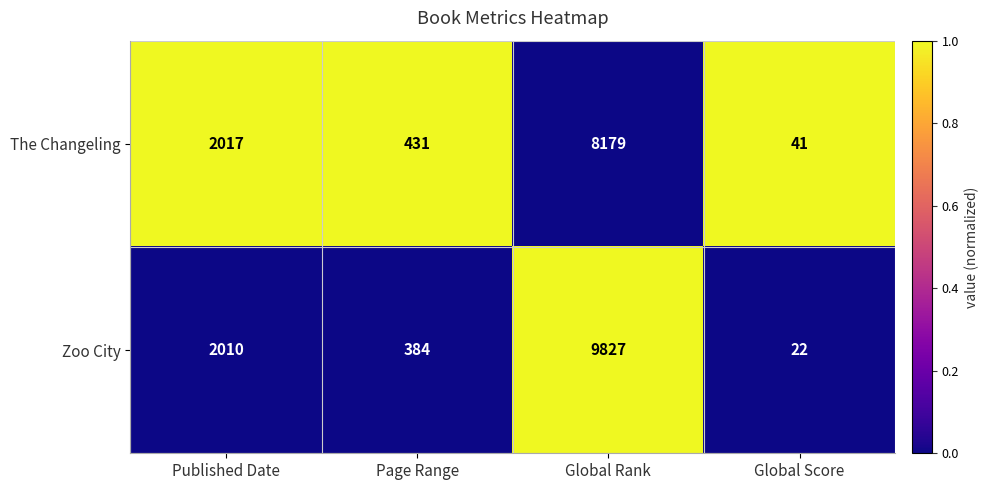

The The Changeling series shows 2017 at Published Date. True or false?

True